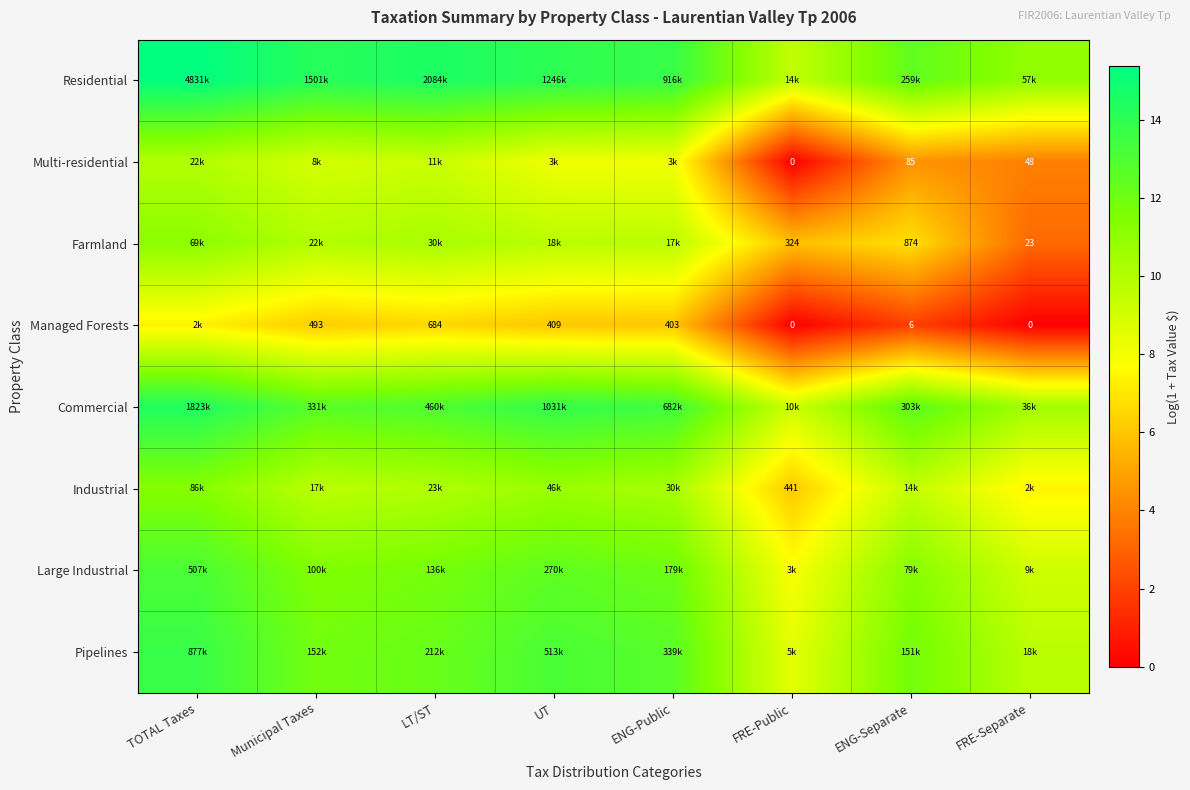

What is the difference between the highest and lowest values at FRE-Public?

9.5